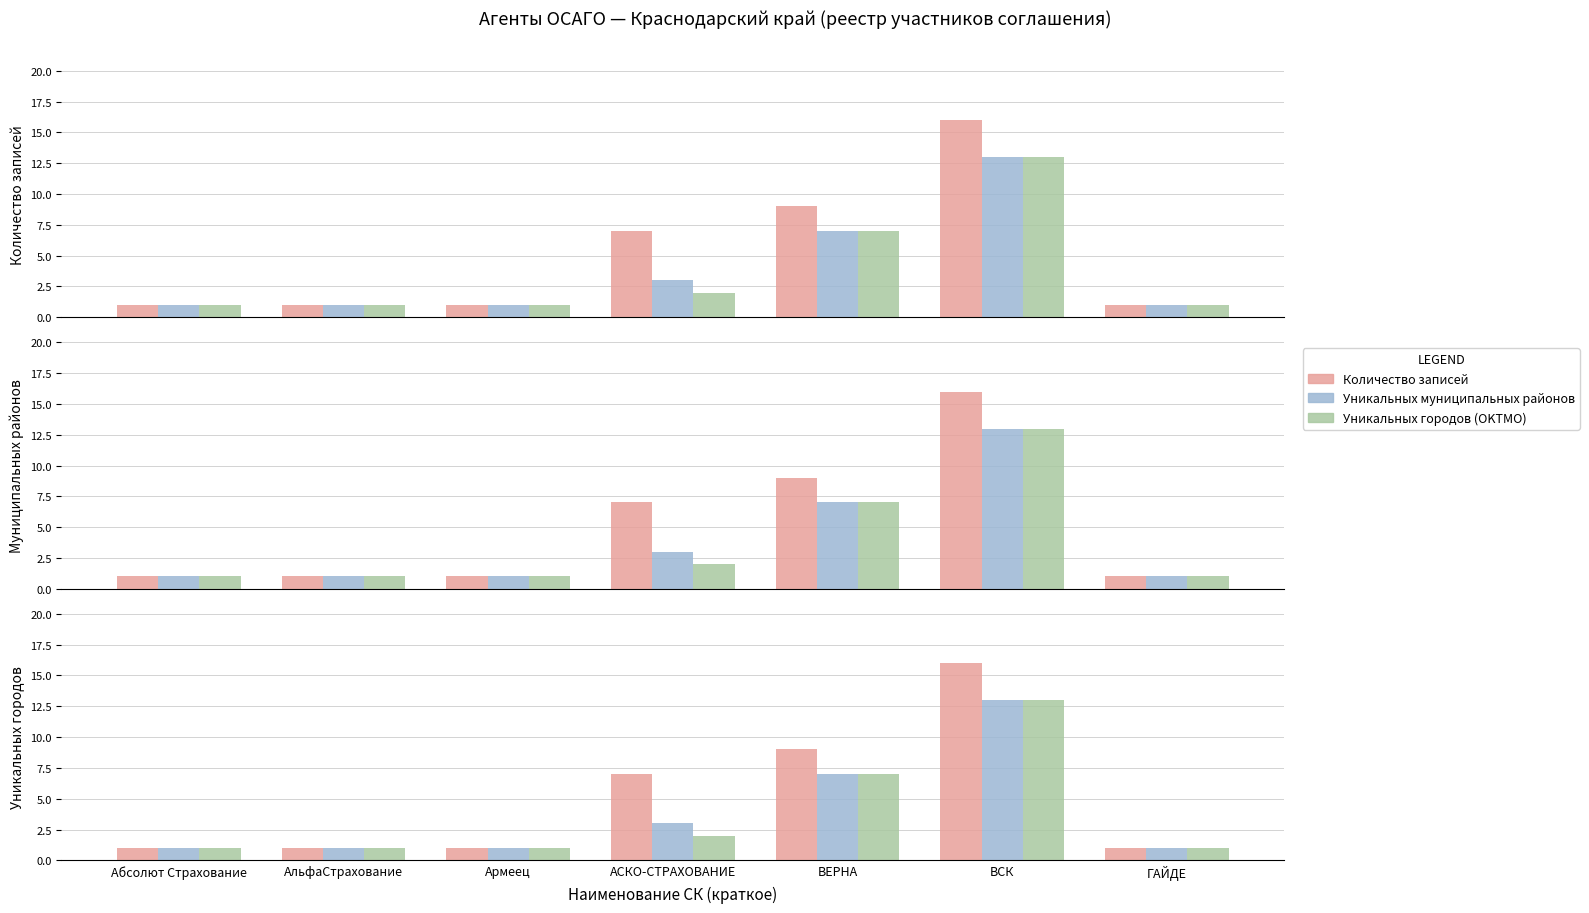

How many Количество записей values are between 1 and 9?

6